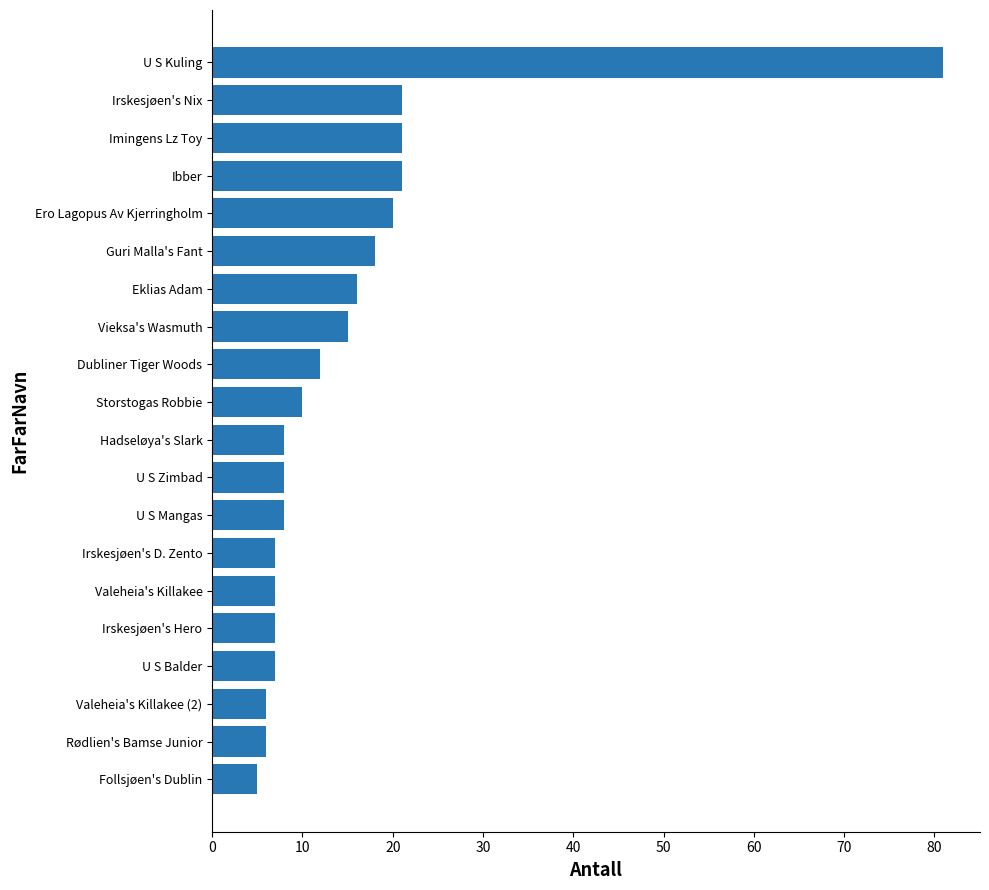

What is the average value?

15